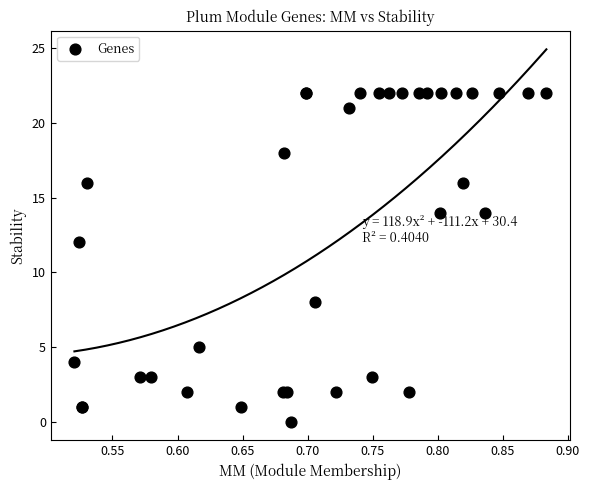

What Y value in the scatter plot is closest to 11?

12